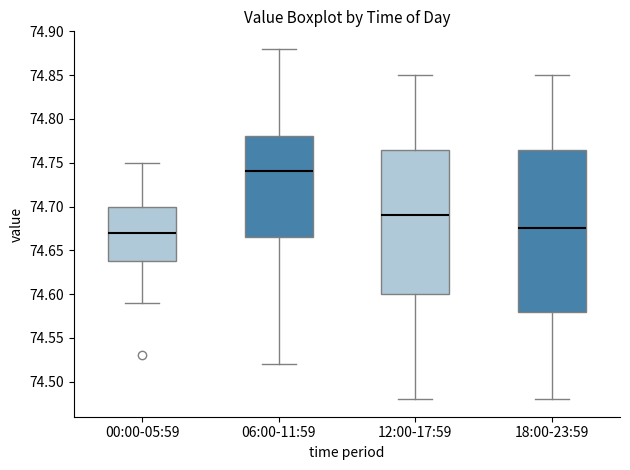

Comparing the boxes themselves (not the whiskers), which one is the tallest?

18:00-23:59